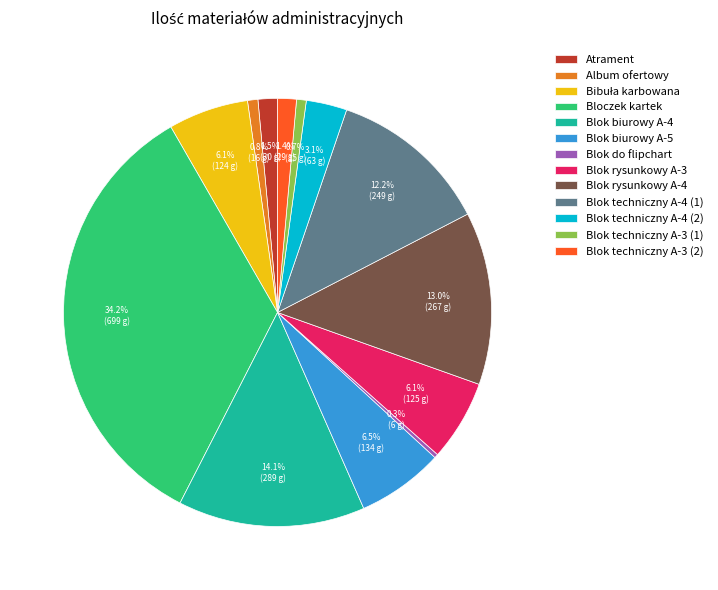

Is Blok rysunkowy A-3 the majority of the pie?

No